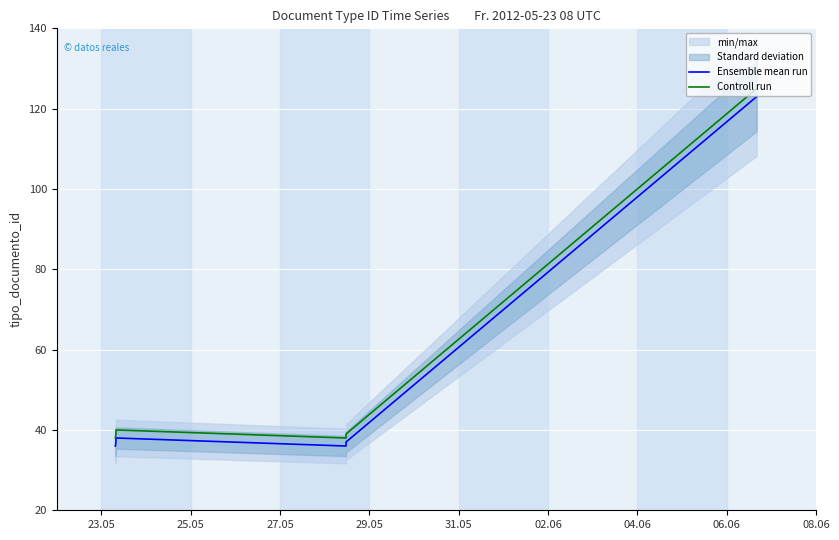

Is it true that Controll run equals 23 at 25.05?

False